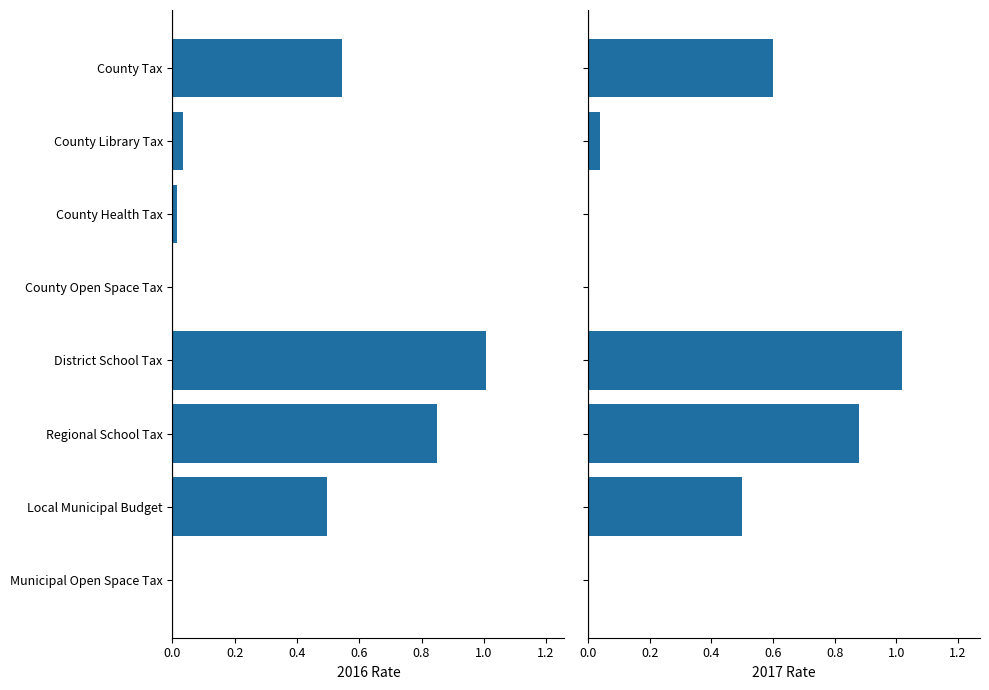

List the series in order of their peak value, highest first.

2017 Rate, 2016 Rate